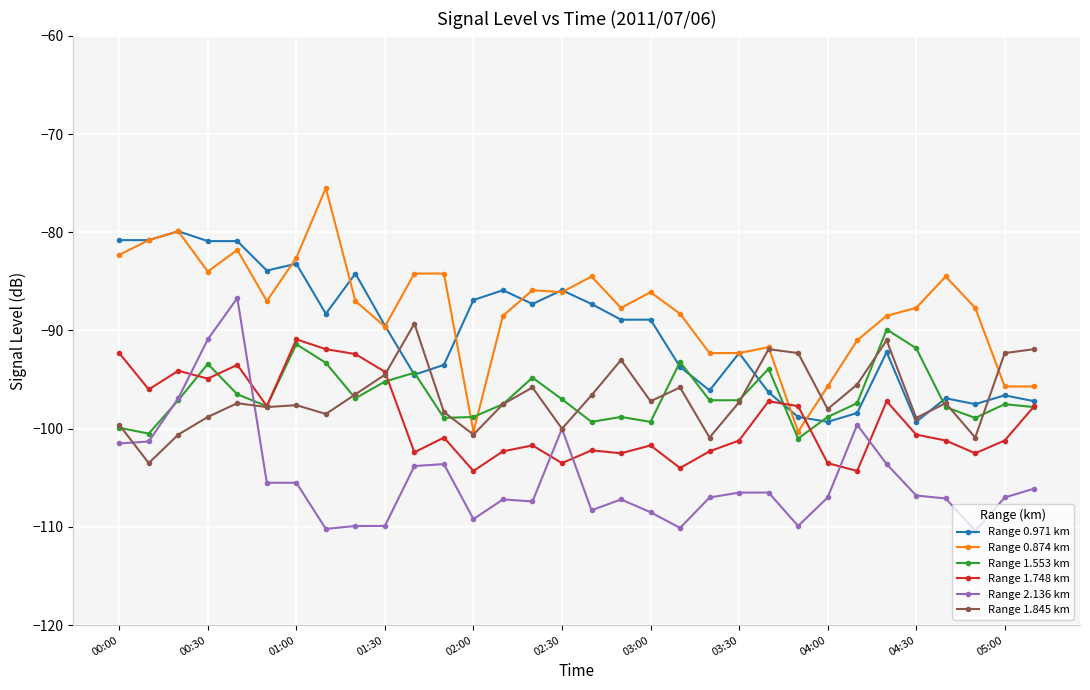

True or false: Range 2.136 km and Range 0.874 km cross at least once.

False